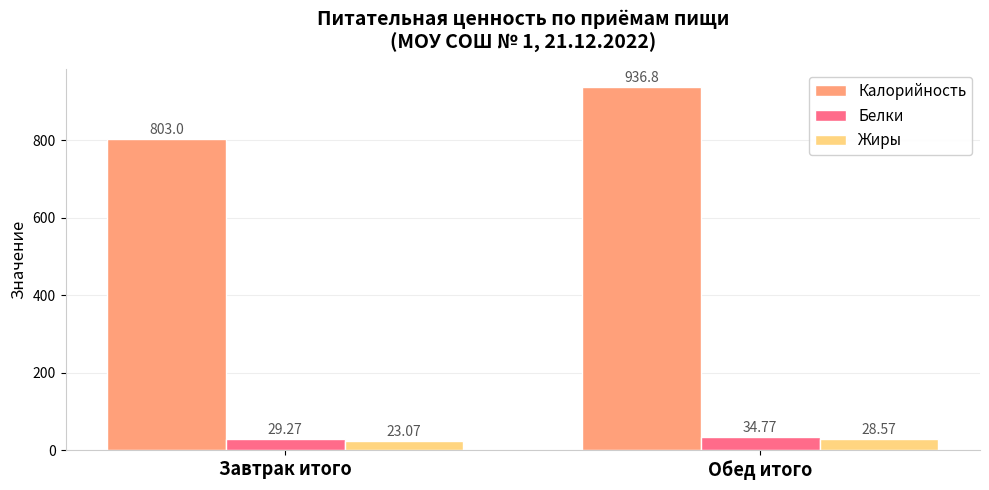

Reading right to left, what are all the values shown in this chart?

Калорийность: Обед итого=936.8	Завтрак итого=803.0
Белки: Обед итого=34.8	Завтрак итого=29.3
Жиры: Обед итого=28.6	Завтрак итого=23.1